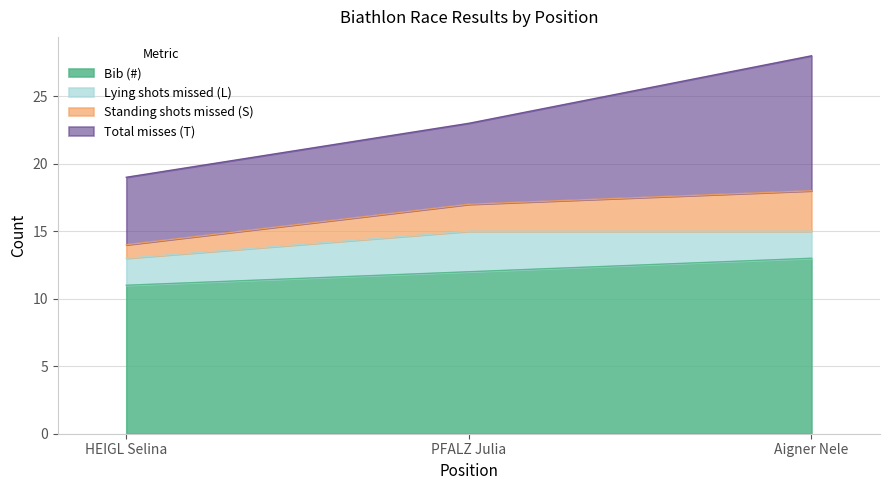

The Standing shots missed (S) series shows 5 at HEIGL Selina. True or false?

False